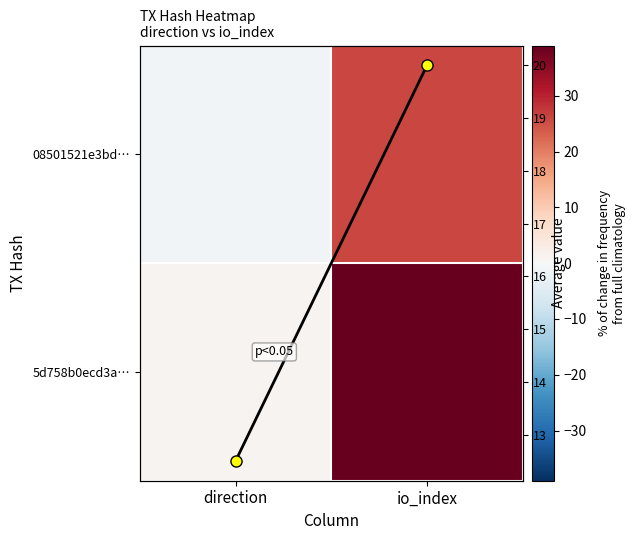

What is the highest value of the row mean series?

20.0